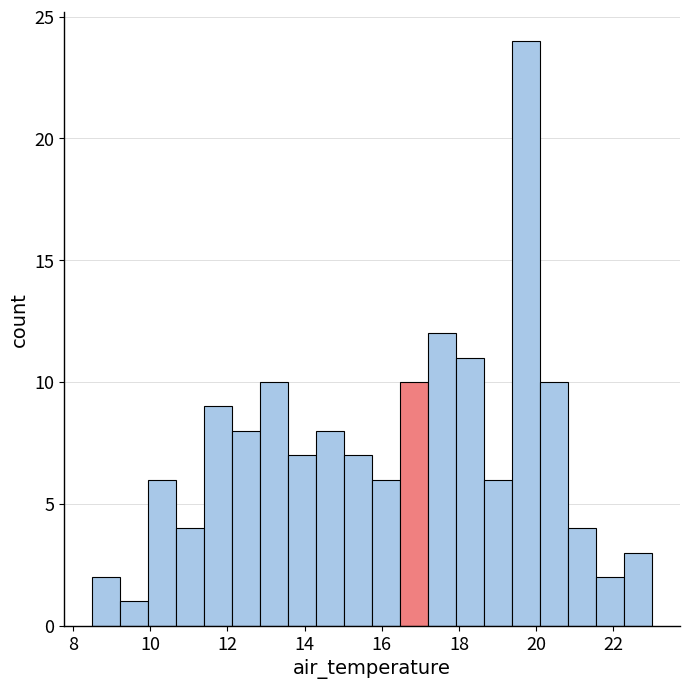

Read against the x-axis, roughly where is the centre of the tallest bar?

19.8